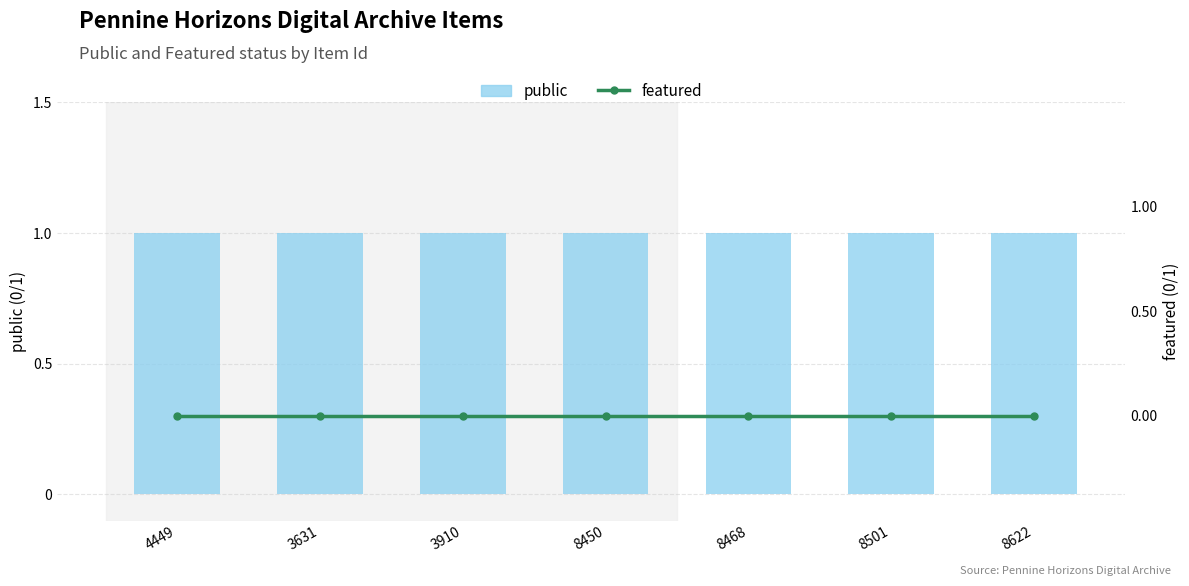

At how many categories does at least one series exceed 0?

7